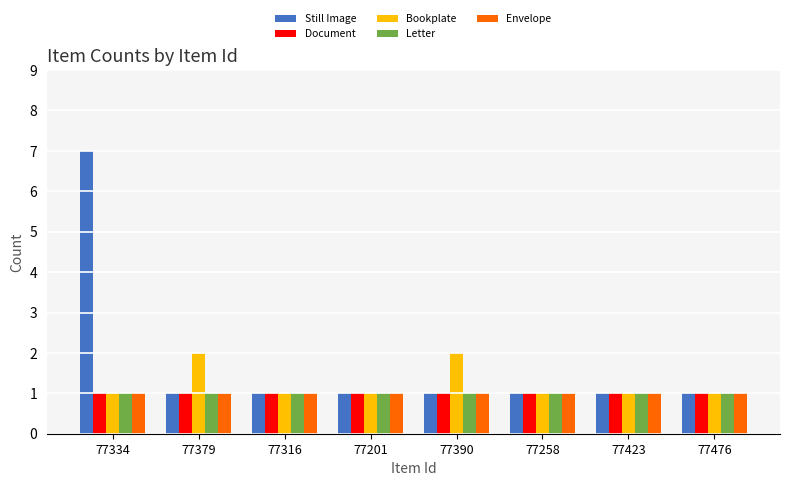

What is the label of the 4th bar from the left?

77201